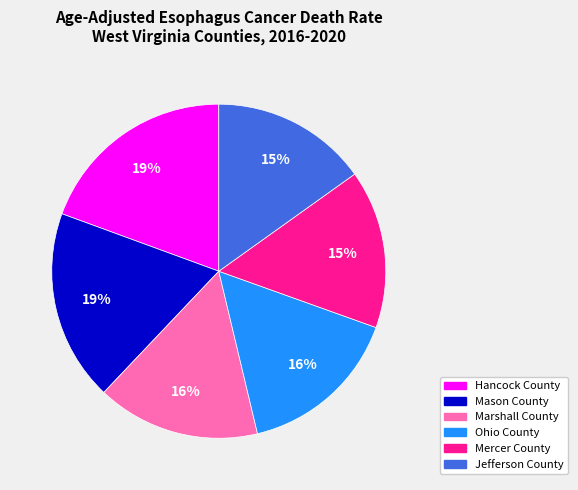

To the nearest percent, what is the difference between the largest and smallest slice percentages?

4%